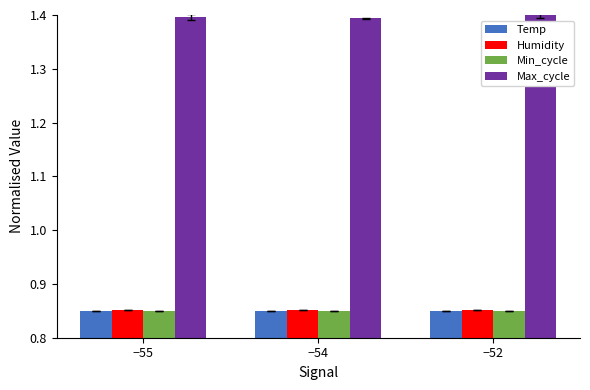

Is the value of Min_cycle at −52 greater than the value of Max_cycle at −55?

No